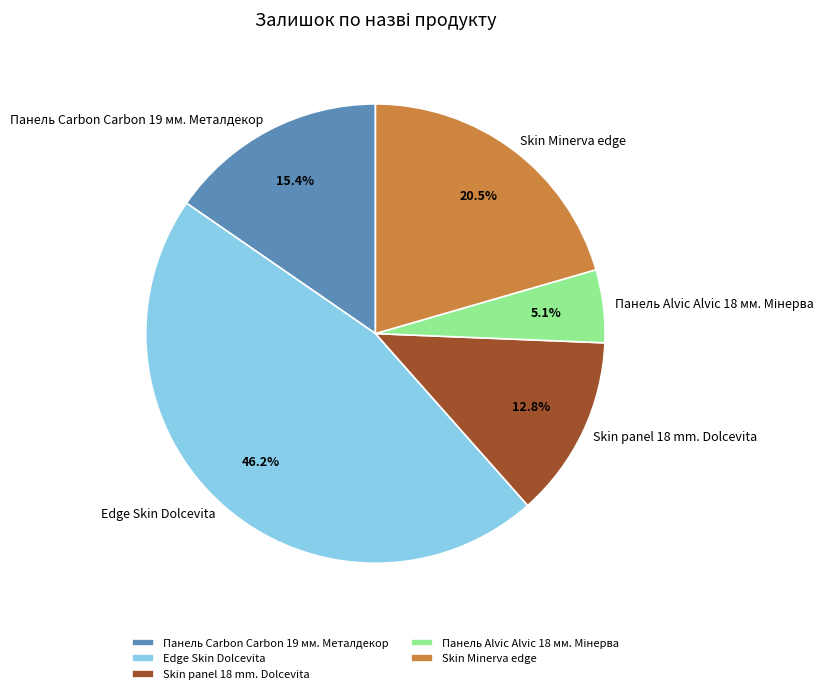

What is the total percentage of Skin Minerva edge and Edge Skin Dolcevita?

66.7%